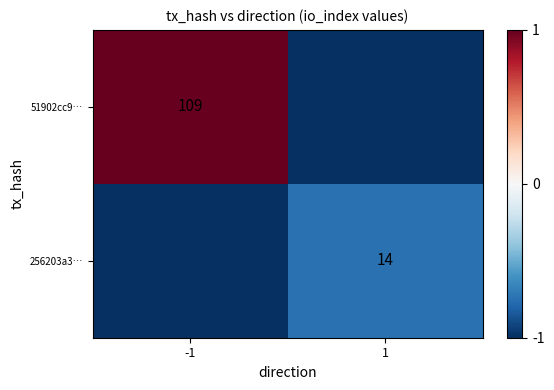

True or false: 256203a3… has a value of 3 at 1.

False